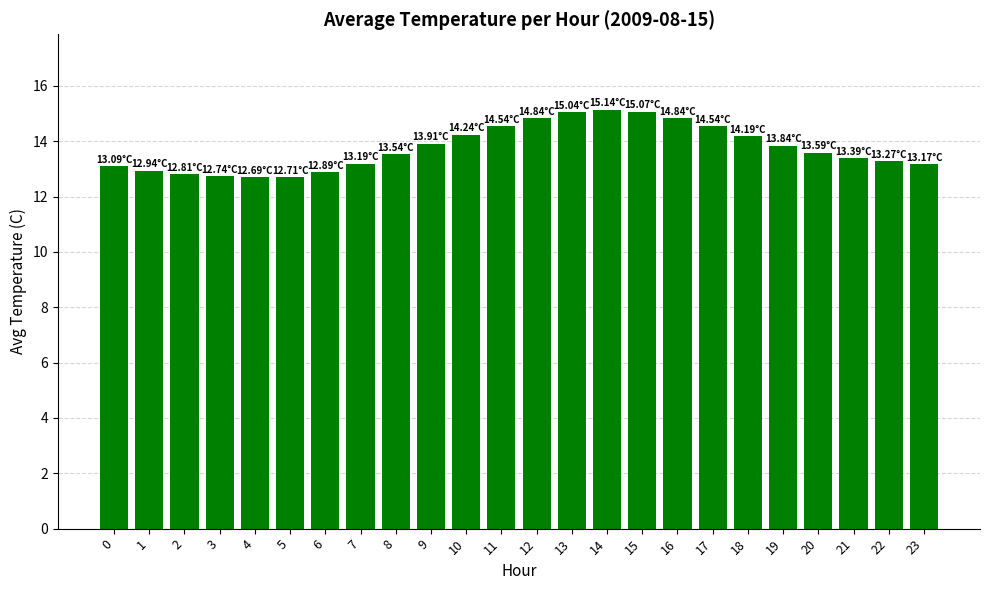

Which has a higher value, 9 or 8?

9